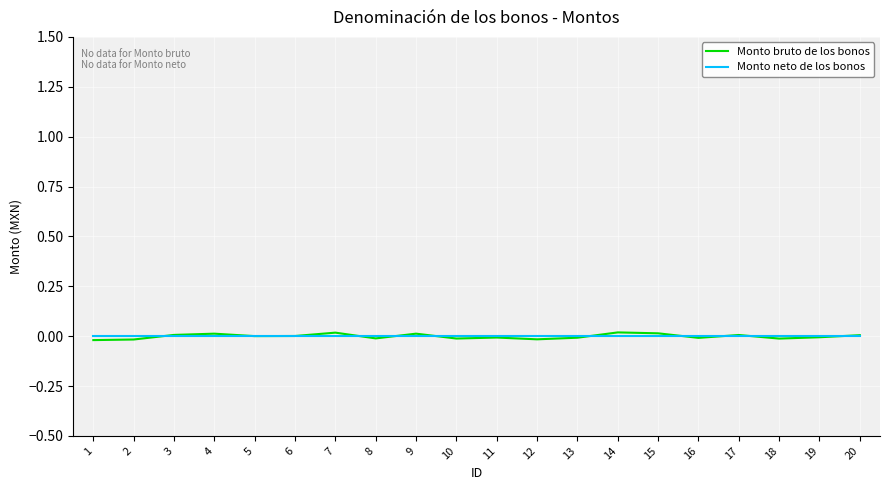

At which category does Monto bruto de los bonos reach its first local valley?

5